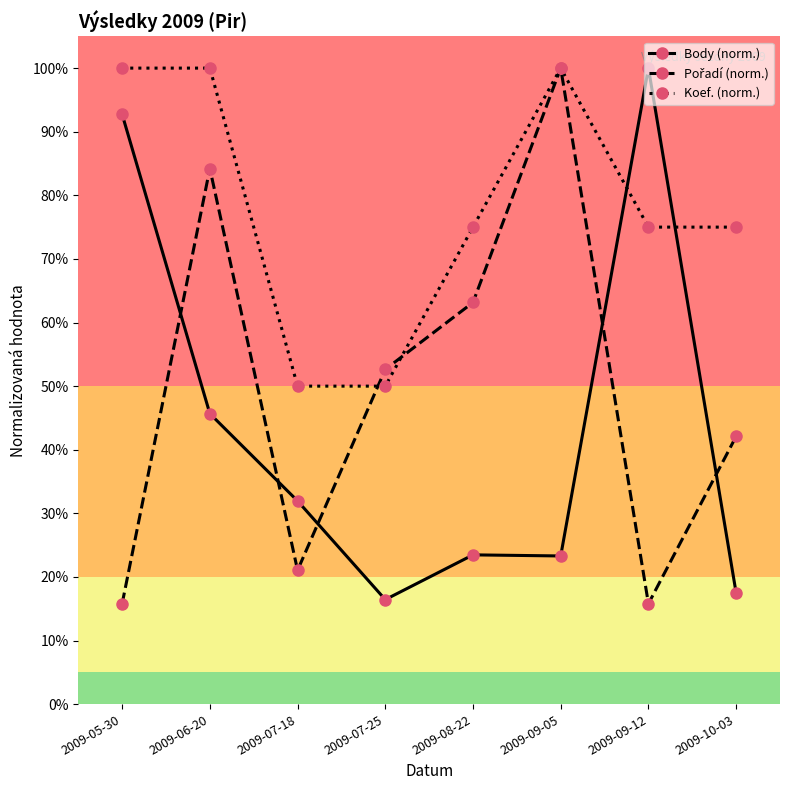

Between 2009-07-18 and 2009-10-03, which series saw the biggest shift?

Koef. (norm.)